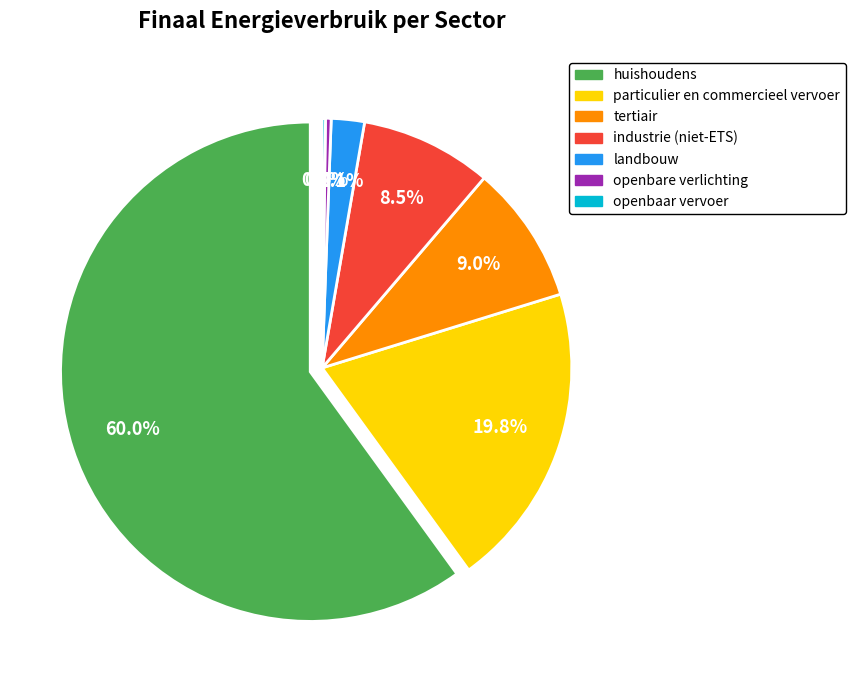

Which category accounts for the majority?

huishoudens